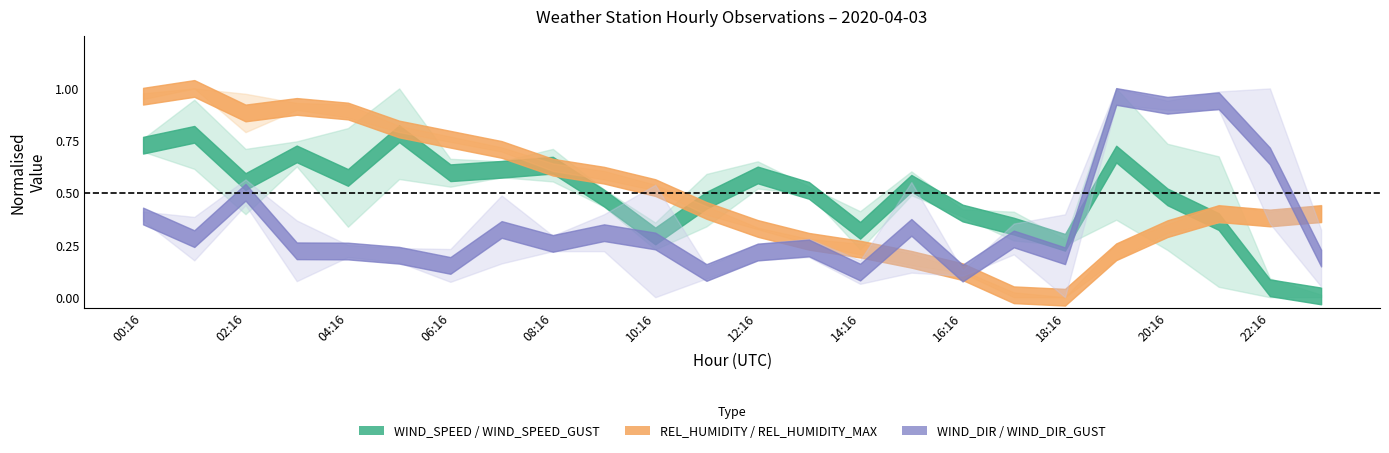

What position from the left is 21:16?

22